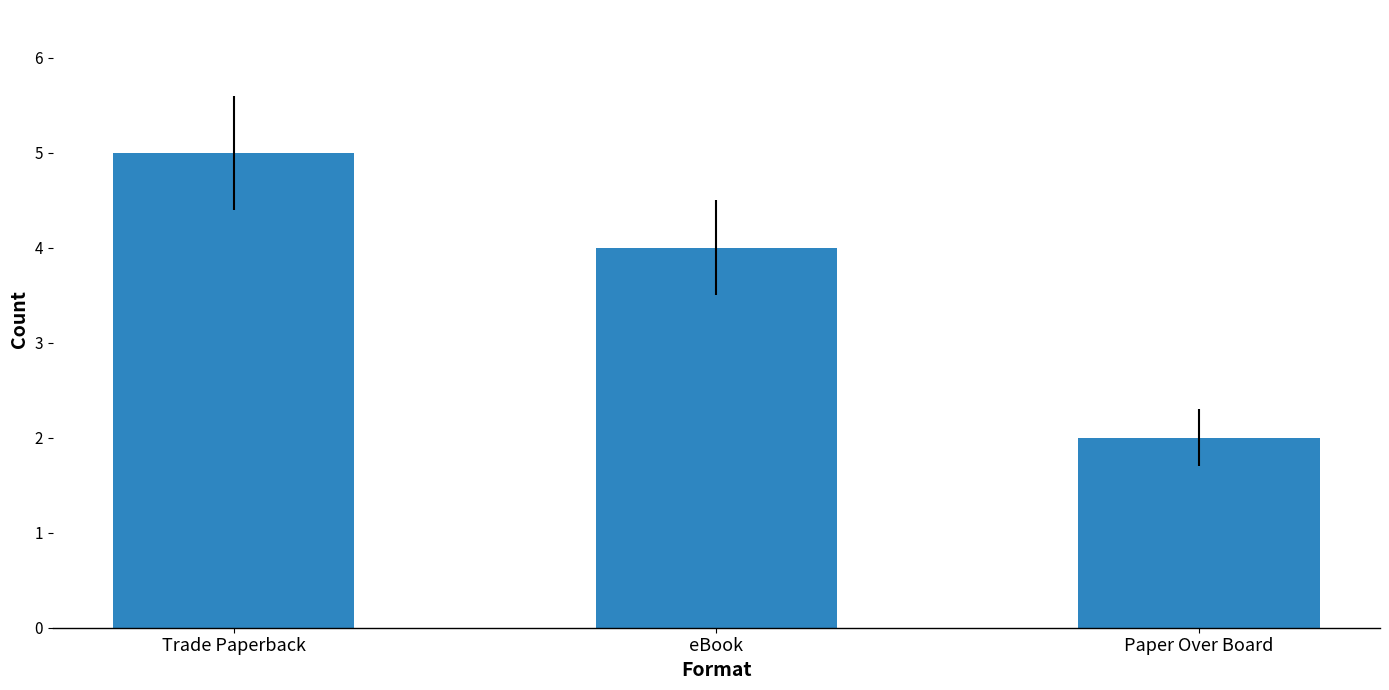

Reading right to left, extract all data points from this chart.

Paper Over Board=2	eBook=4	Trade Paperback=5